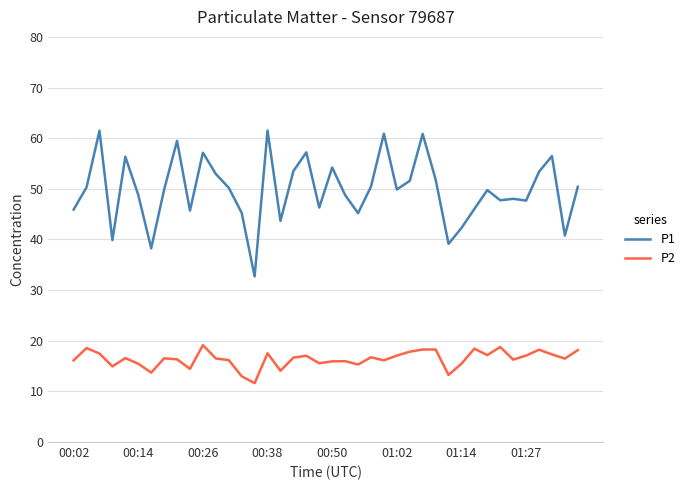

True or false: P1 and P2 intersect in this chart.

False